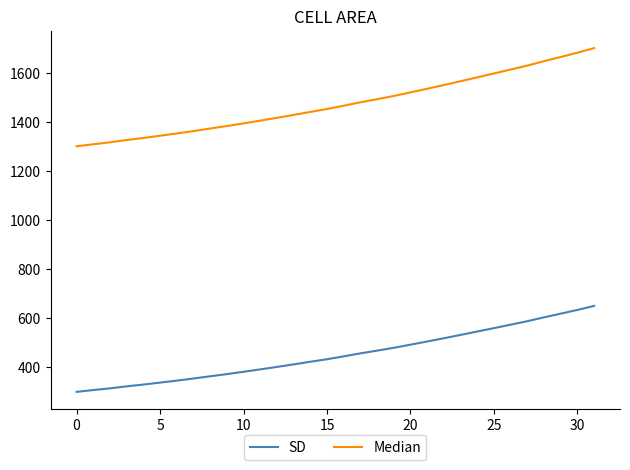

Rank the series by their average value, from highest to lowest.

Median, SD